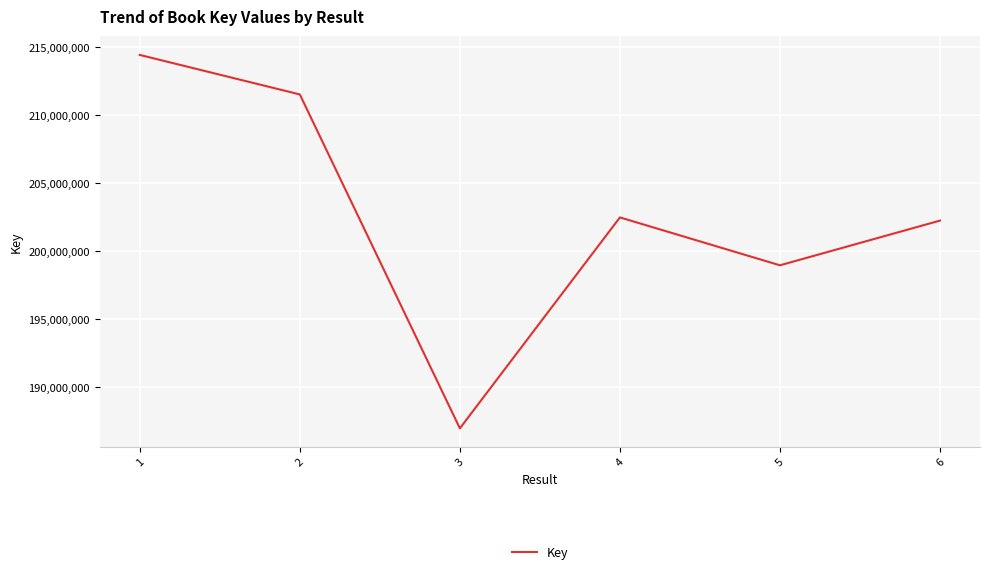

How many categories are shown in the chart?

6